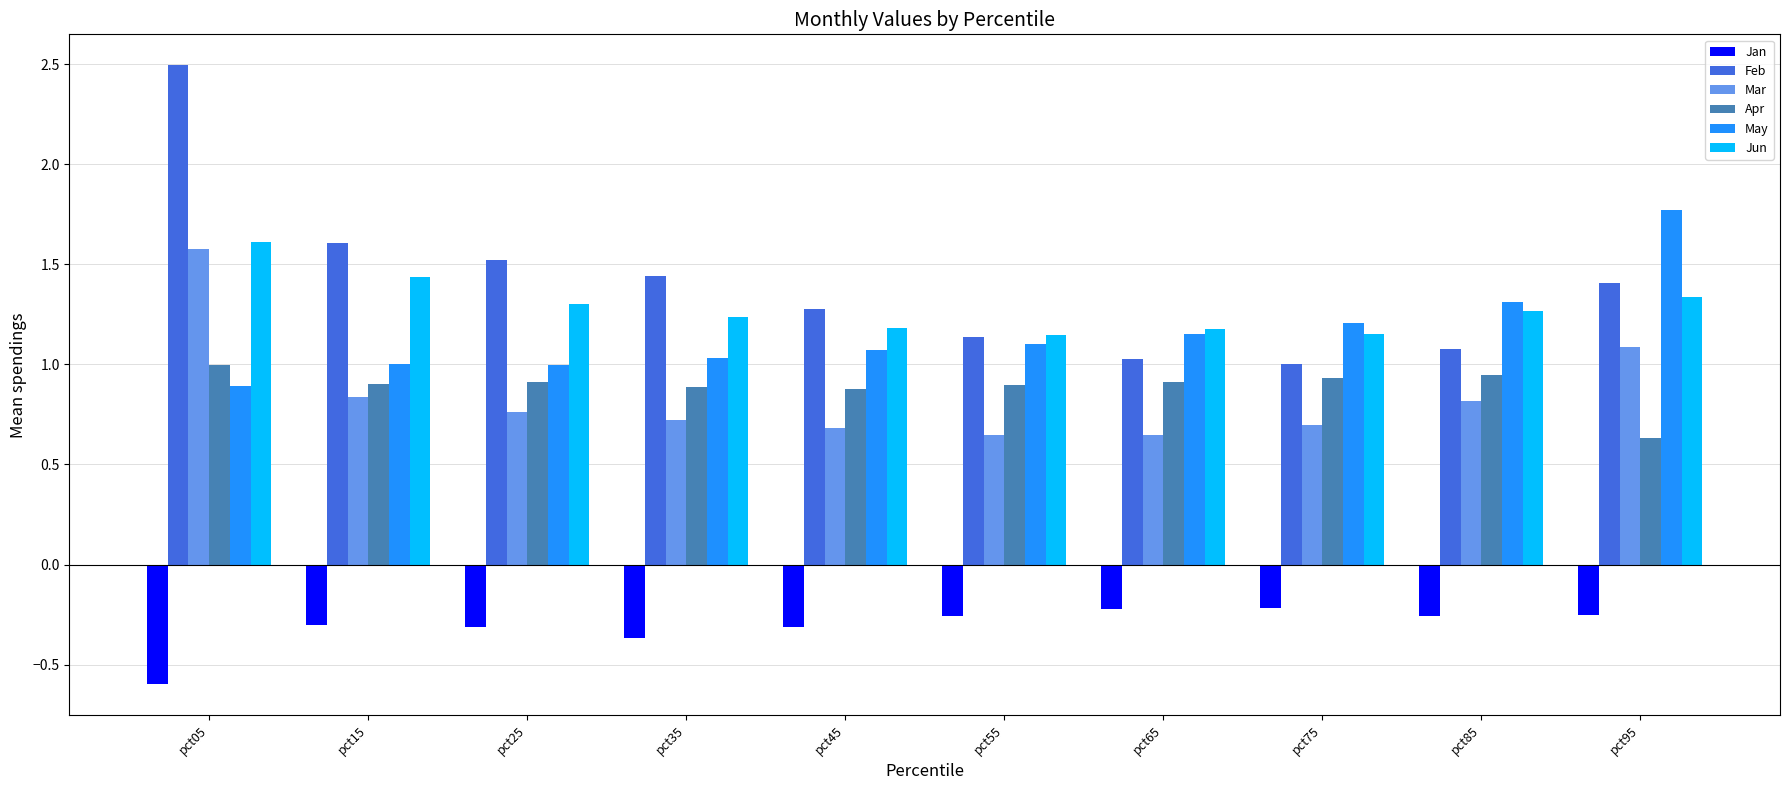

What is the spread (max minus min) of values at pct25?

1.8